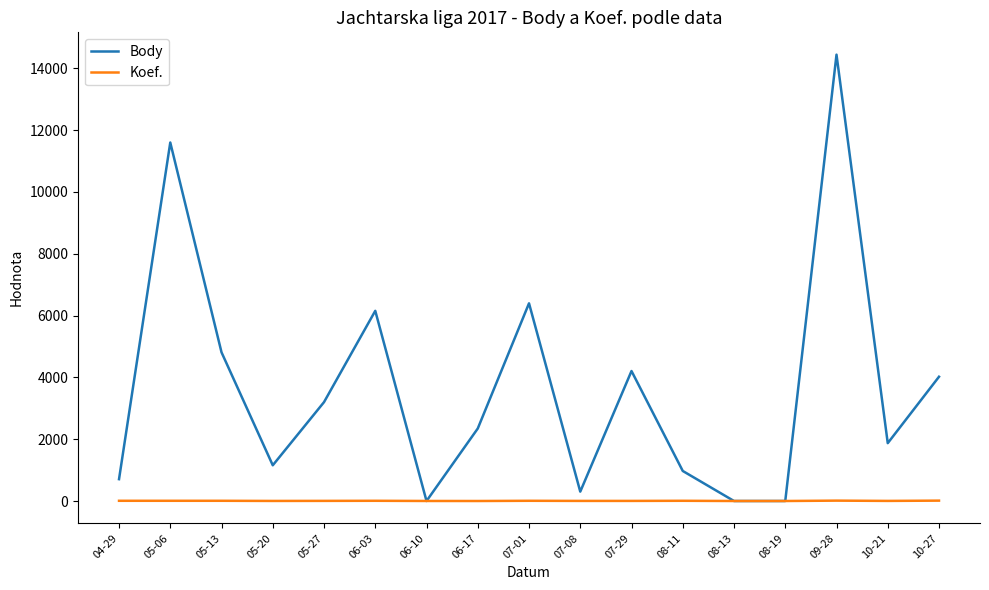

What position from the right is 06-17?

10